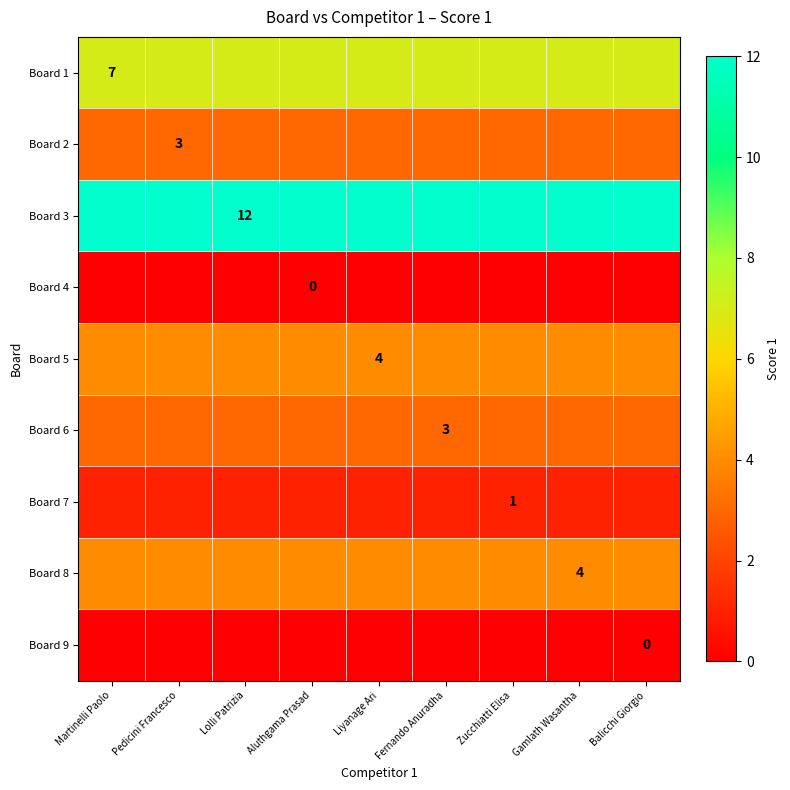

At how many categories does at least one series exceed 11?

9